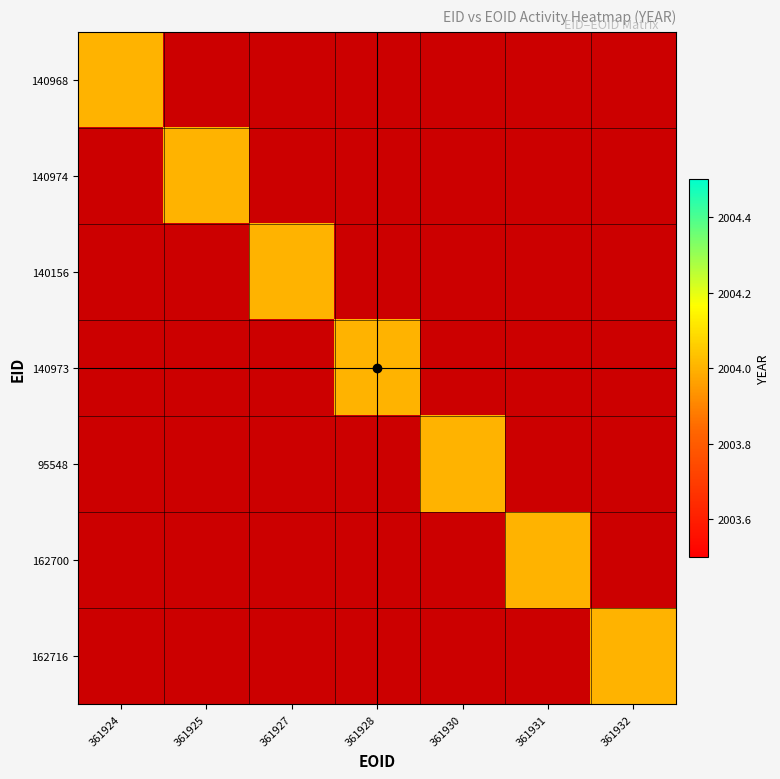

What is the spread (max minus min) of values at 140974?

2004